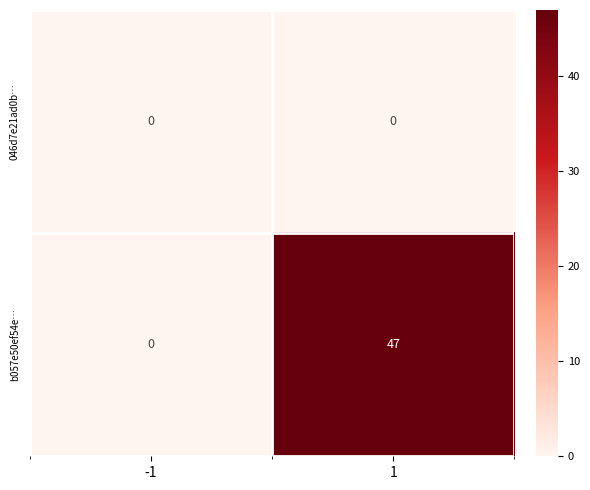

Which series changed the most between -1 and 1?

b057e50ef54e…